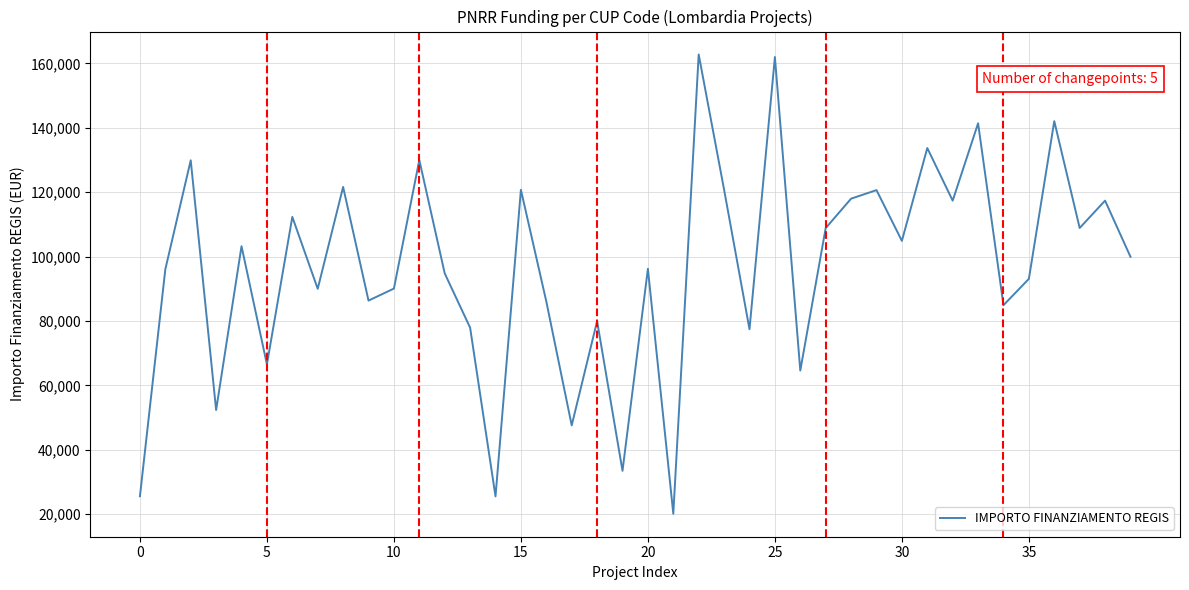

What is the smallest value displayed?

20115